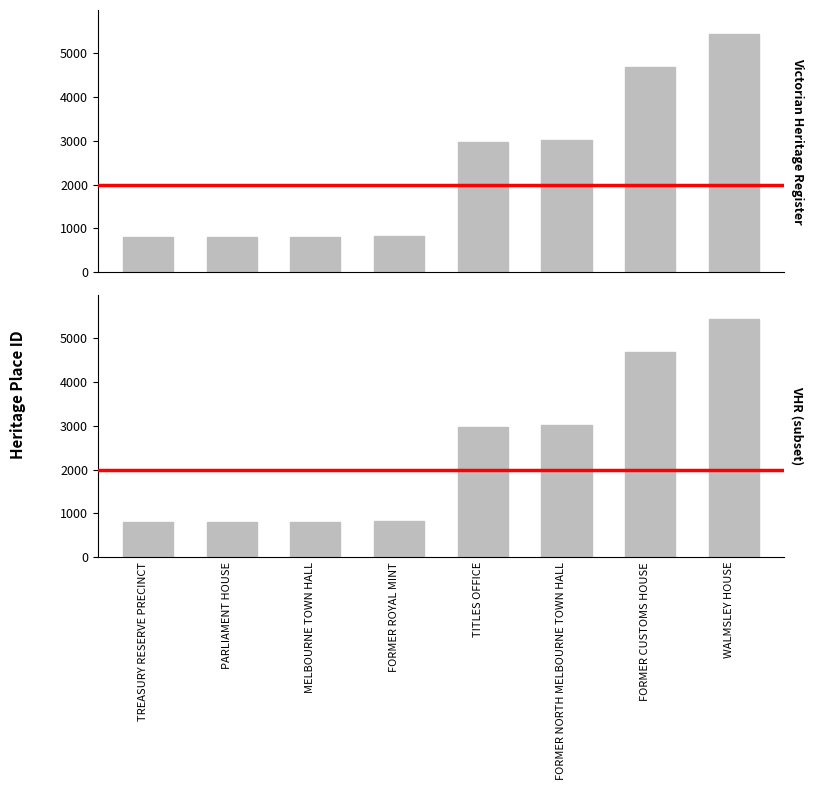

What value does the data have at FORMER CUSTOMS HOUSE?

4689